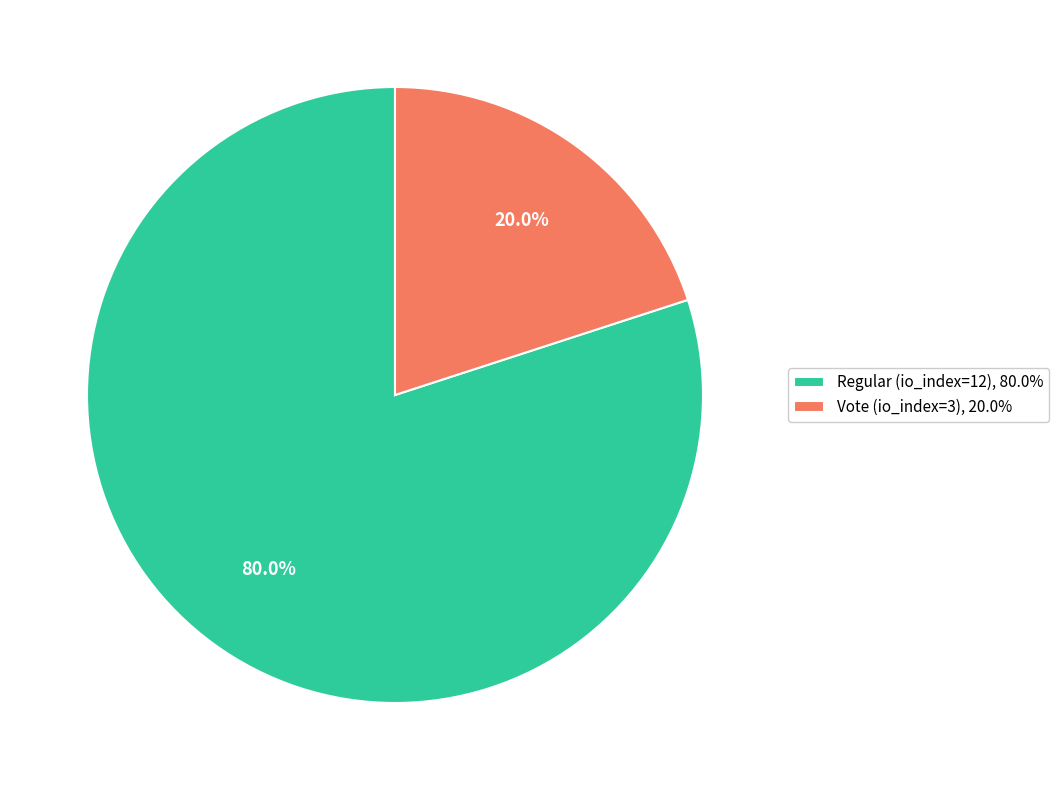

Between Vote (io_index=3), 20.0% and Regular (io_index=12), 80.0%, which is larger?

Regular (io_index=12), 80.0%